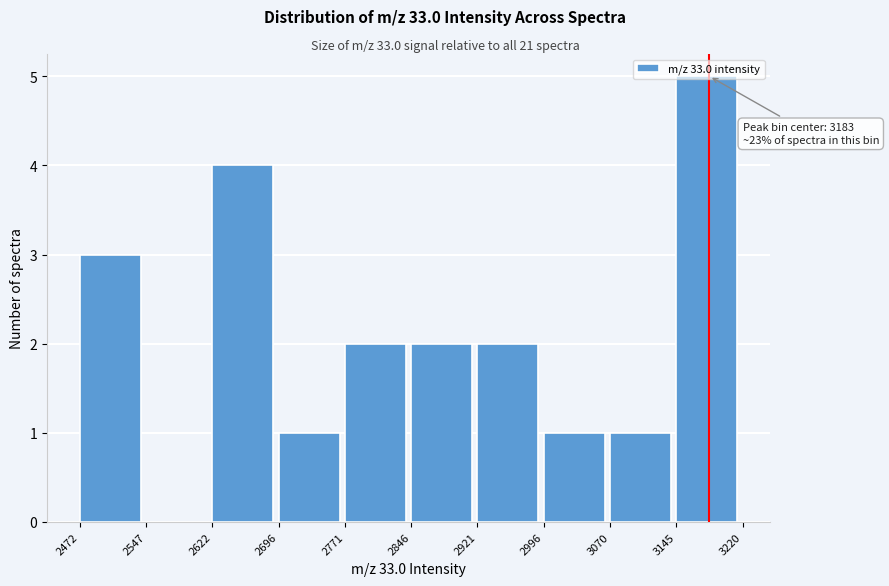

Which range on the x-axis has the tallest bar?

3145 to 3220